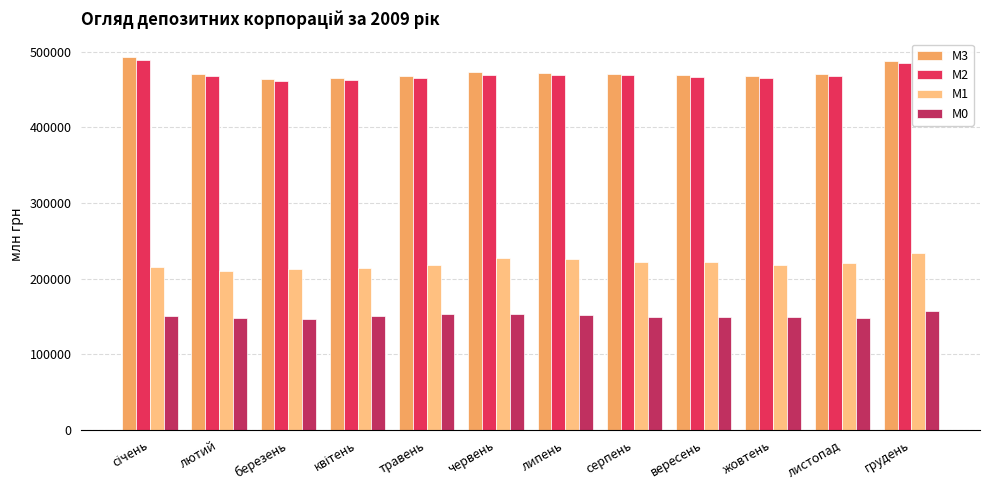

What is the spread (max minus min) of values at червень?

319592.9